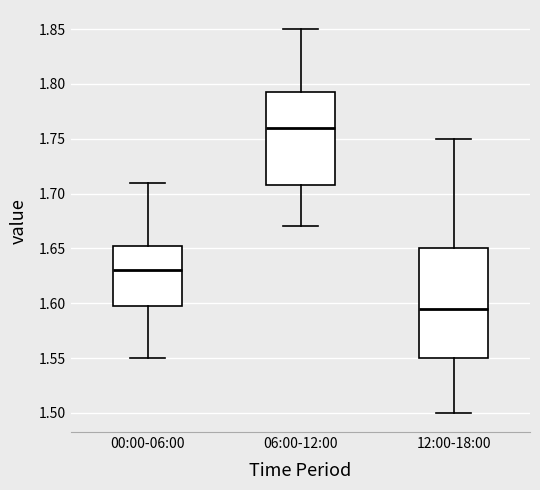

Comparing the boxes themselves (not the whiskers), which one is the tallest?

12:00-18:00